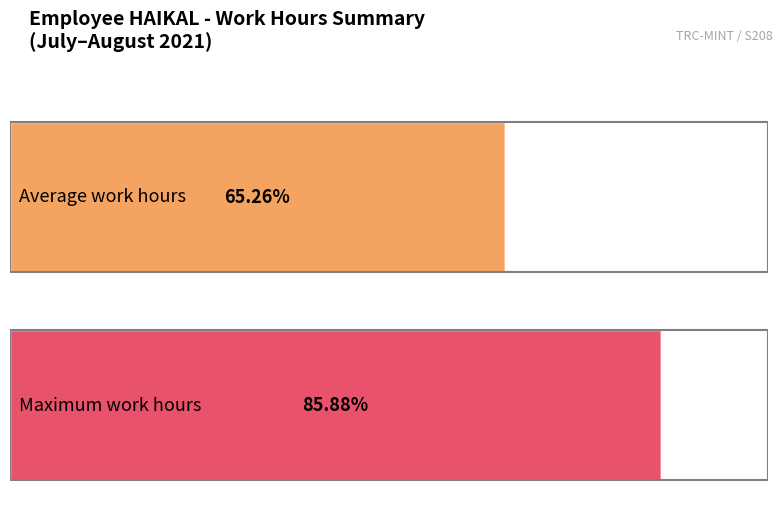

True or false: the data shows 27.3 at 4-Wed.

False